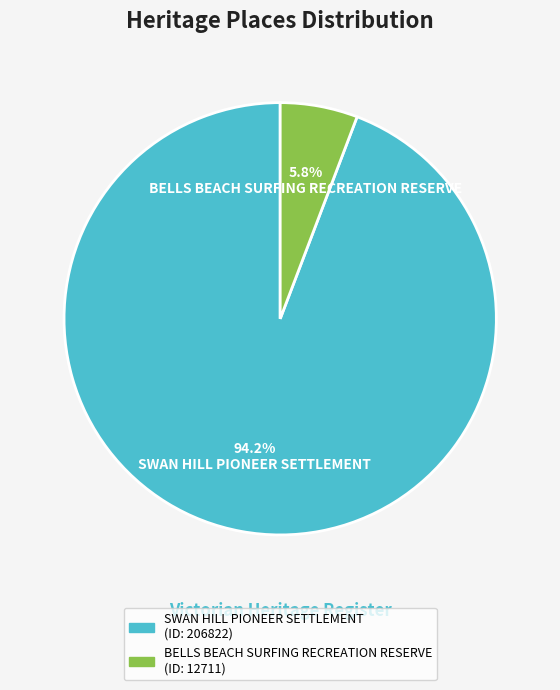

To the nearest percent, what portion does SWAN HILL PIONEER SETTLEMENT represent?

94%